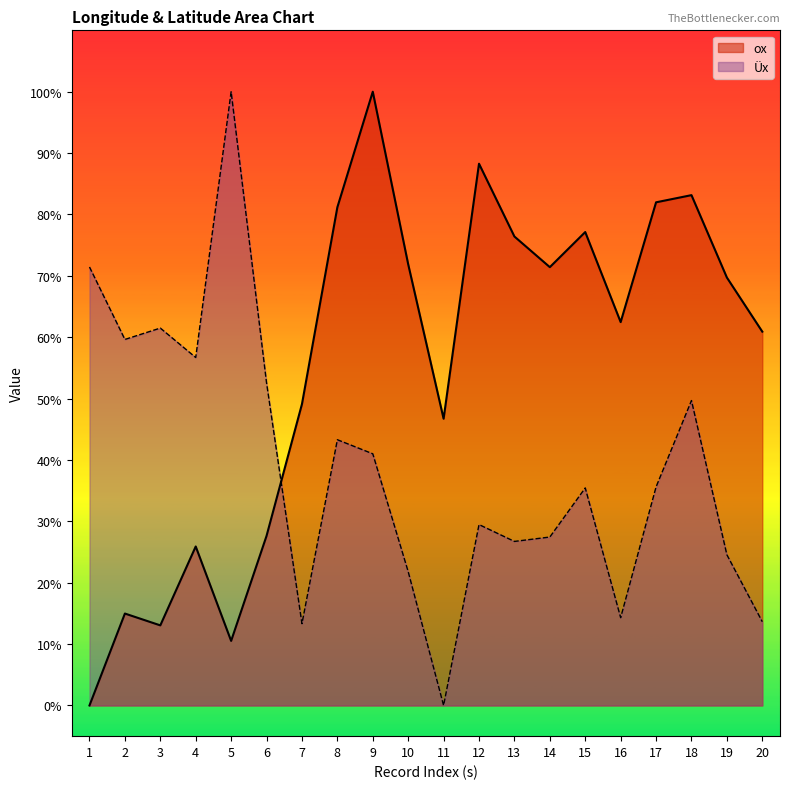

What is the total value across all series at 3?

74.5